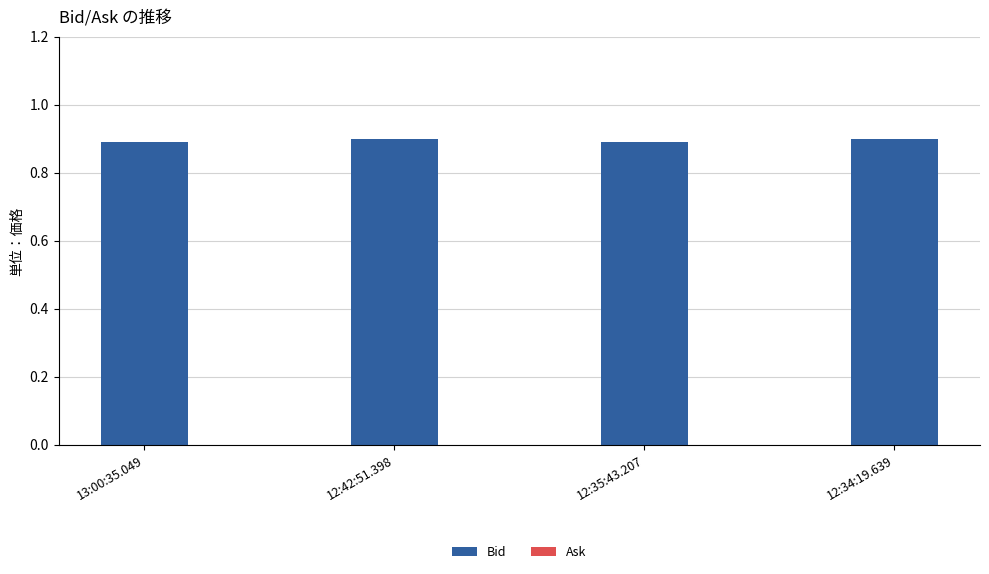

Count the number of data series in this chart.

1